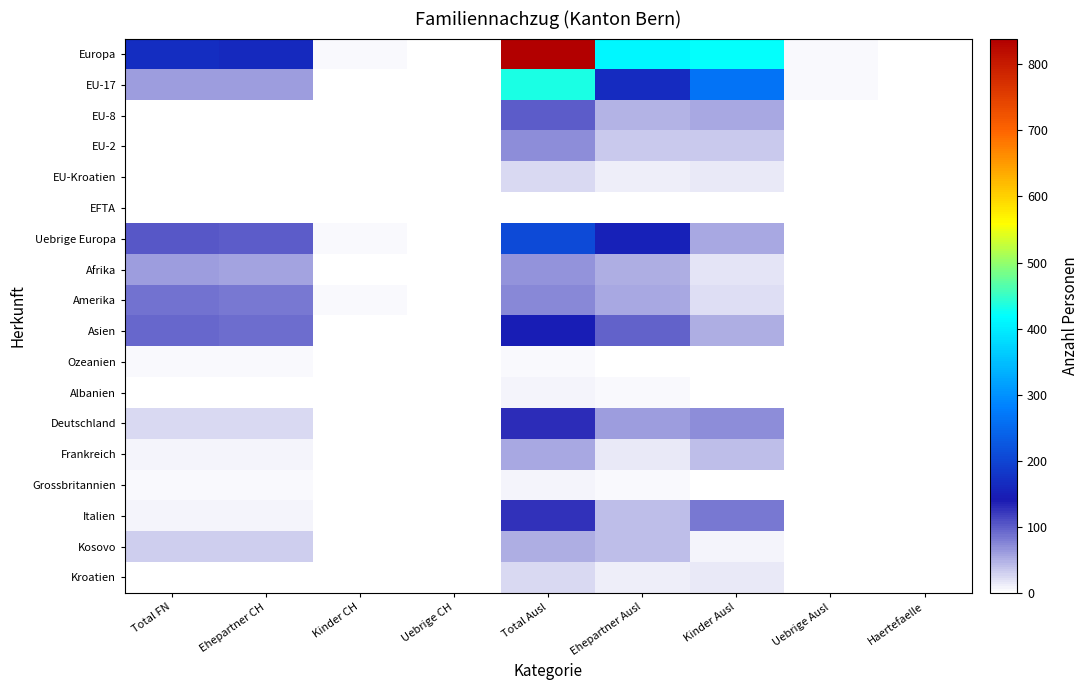

Which label corresponds to the largest value in the chart?

Total Ausl